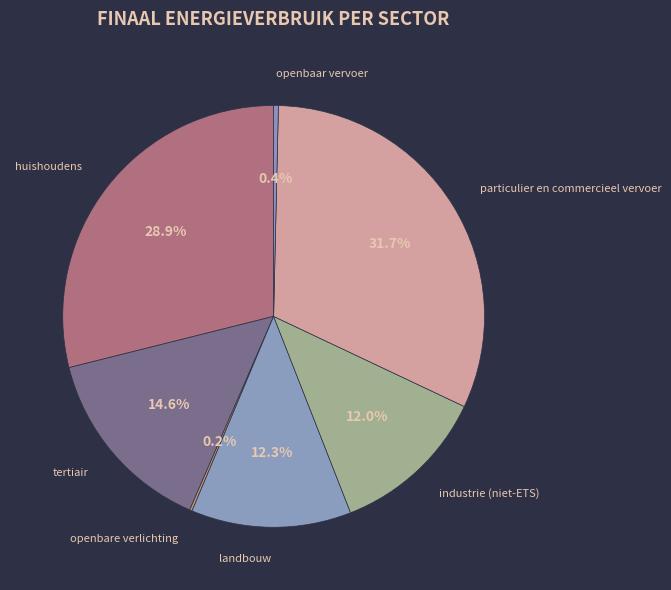

To the nearest percent, what is the difference between the largest and smallest slice percentages?

31%